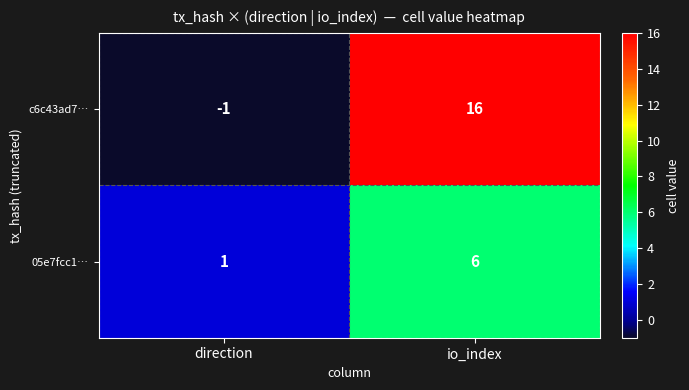

List the series in order of their peak value, highest first.

c6c43ad7…, 05e7fcc1…